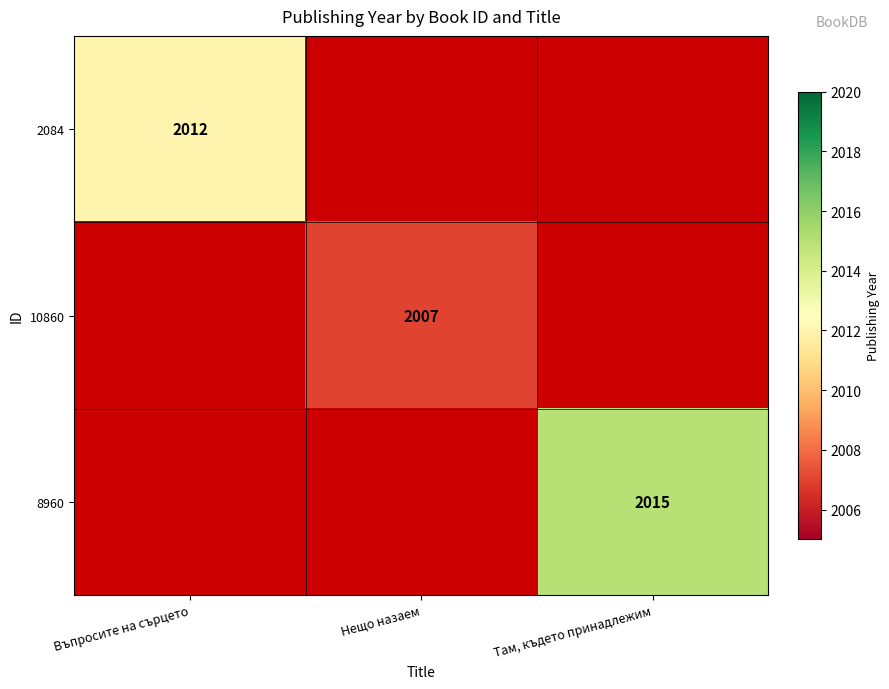

True or false: 2084 has a value of 577 at Въпросите на сърцето.

False